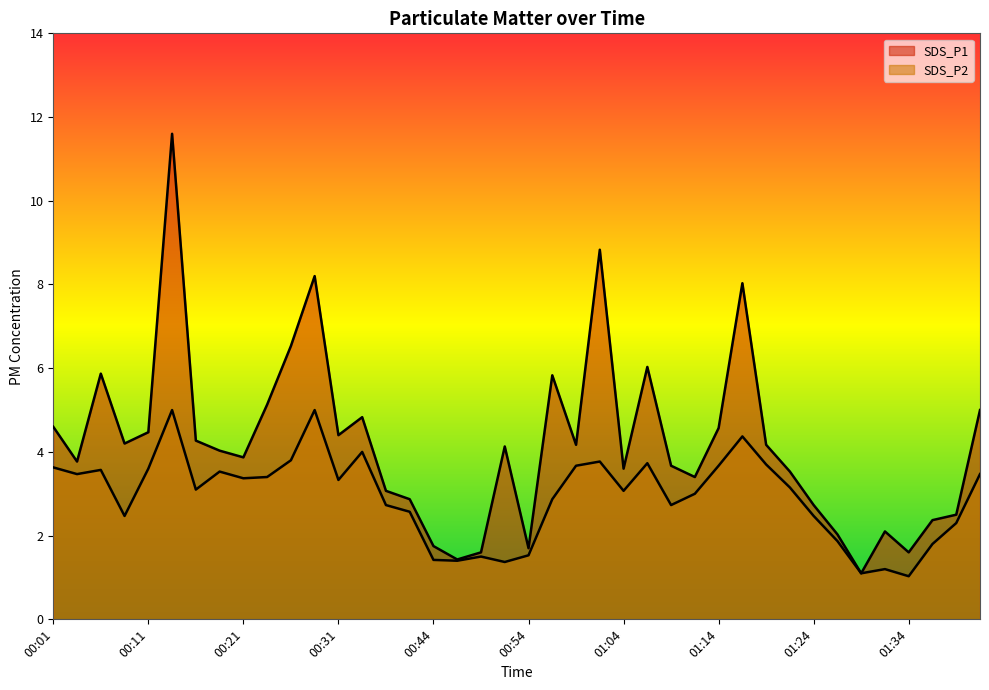

How many data points does each series have?

40